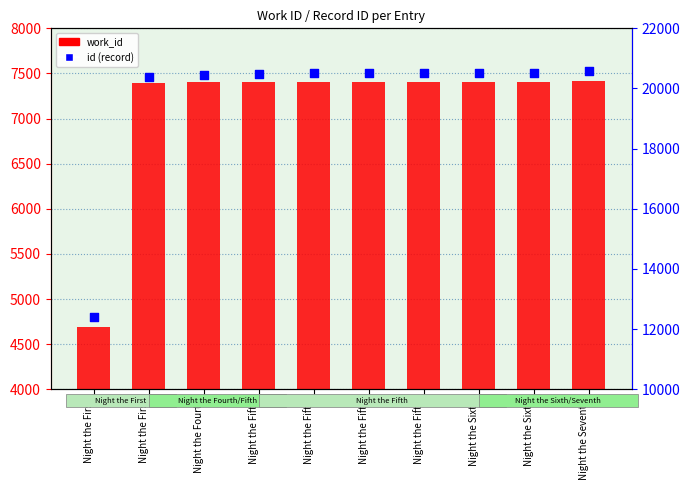

At which category is the sum across all series the highest?

Night the Seventh